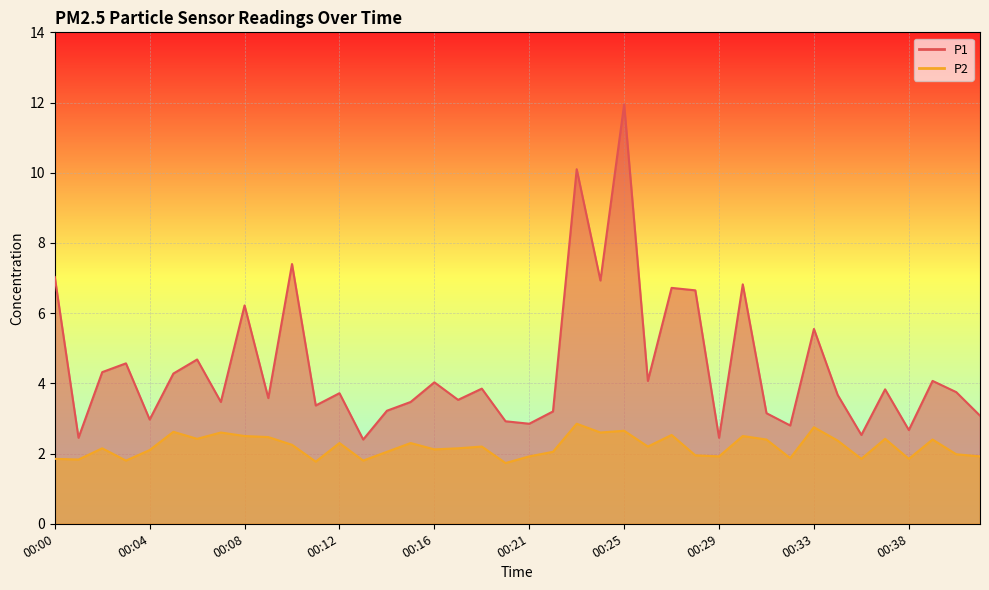

True or false: P2 and P1 intersect in this chart.

False